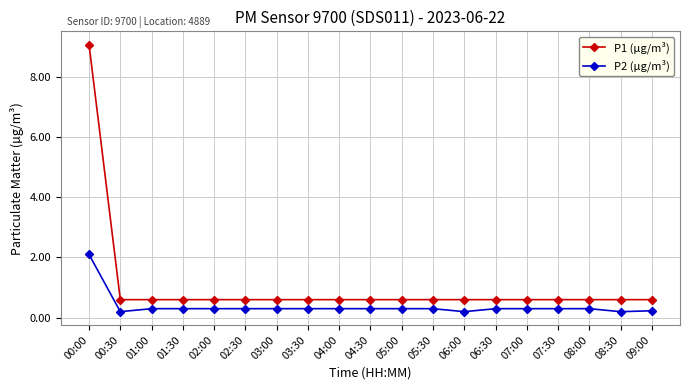

The P1 (µg/m³) series shows 0.1 at 02:00. True or false?

False